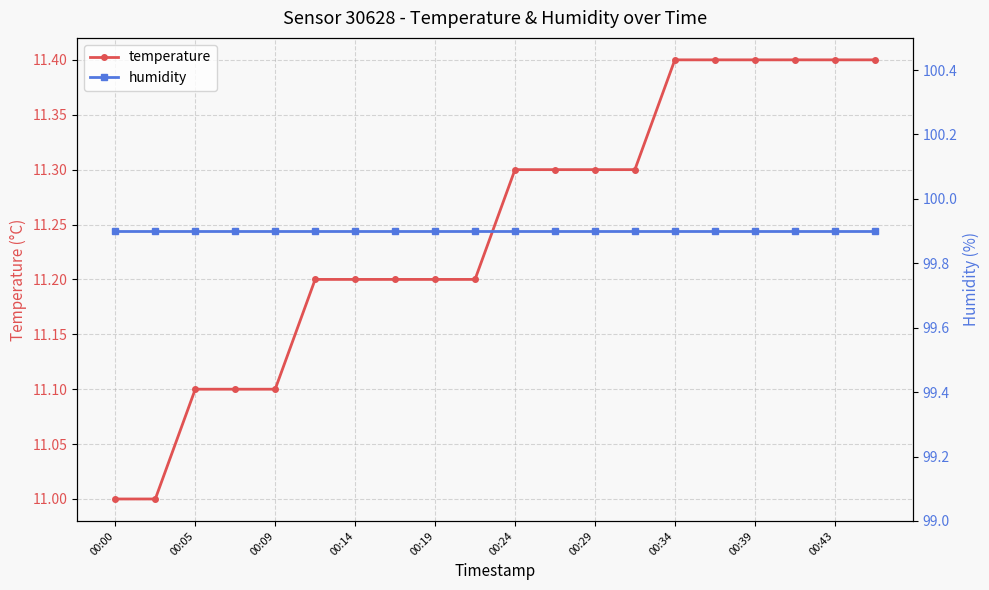

True or false: temperature has more than 2 points higher than both neighbors.

False